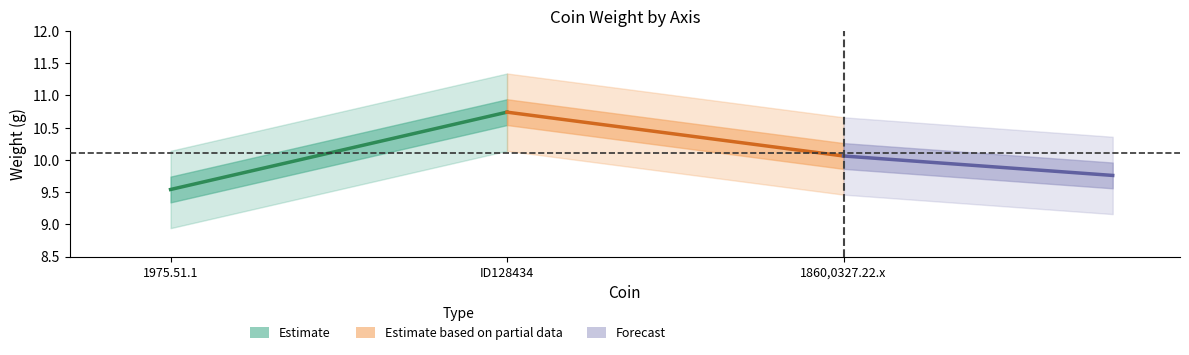

What is the value of the Estimate point at the 1st from the left?

9.5